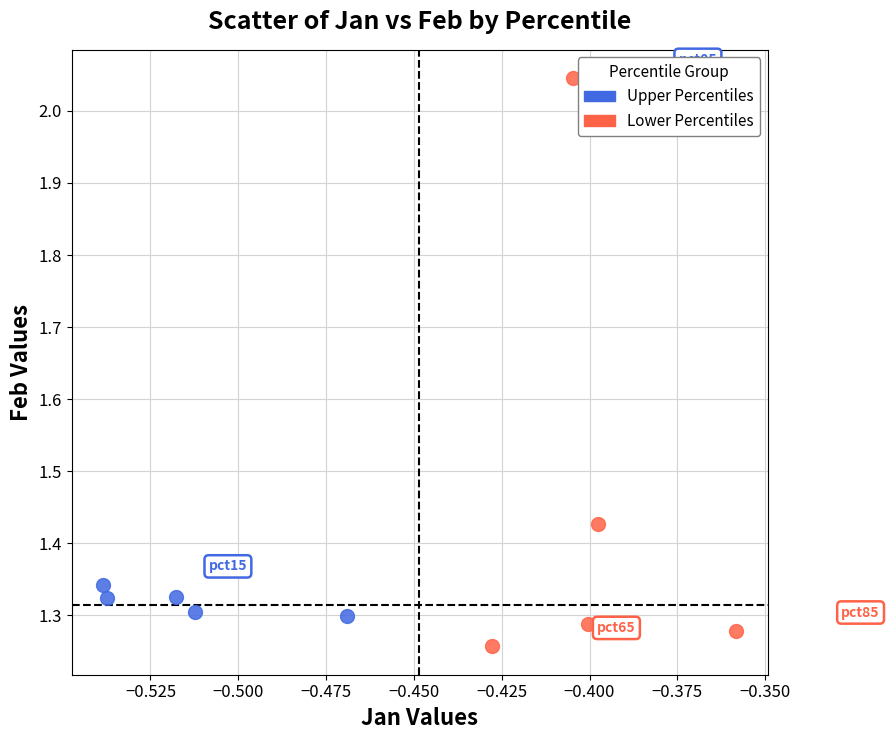

Which series contains the lowest Y value?

Lower Percentiles